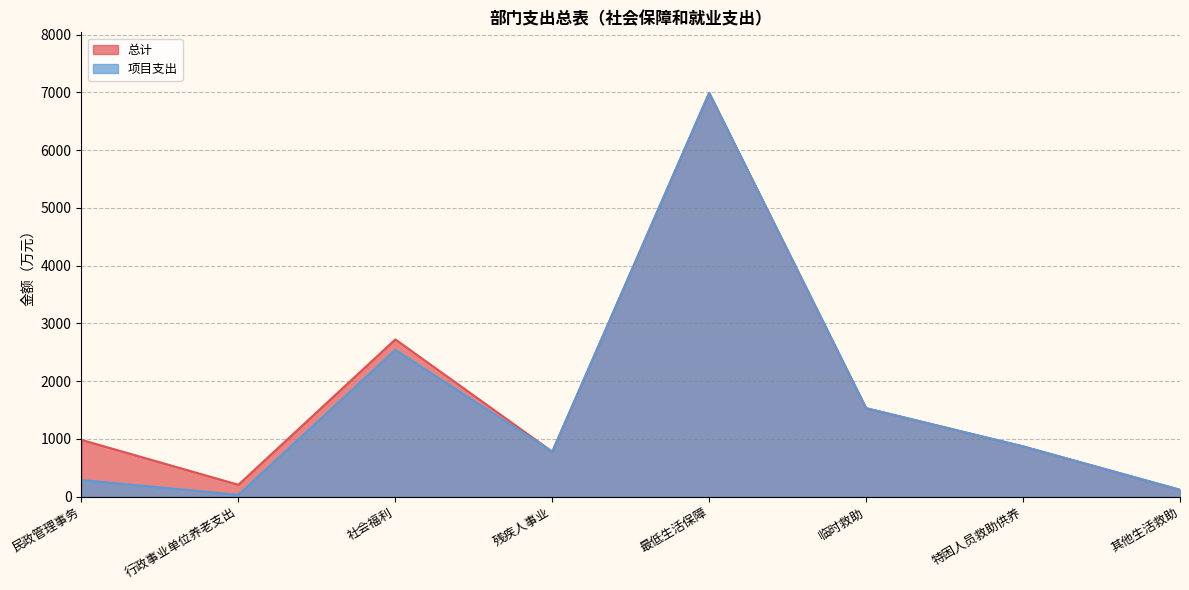

Rank the series at 社会福利 from lowest to highest value.

项目支出, 总计